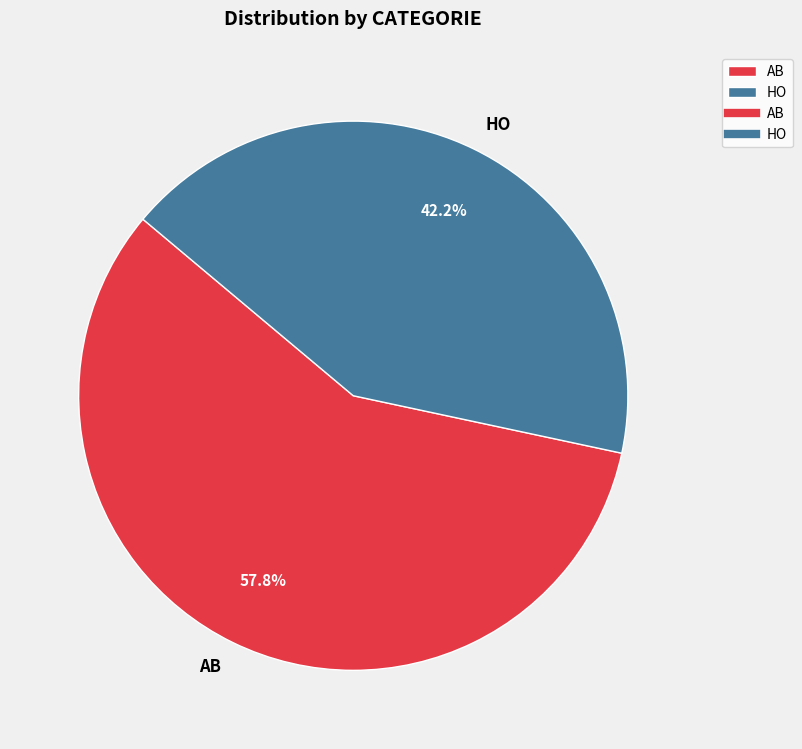

How many segments does this pie chart have?

2